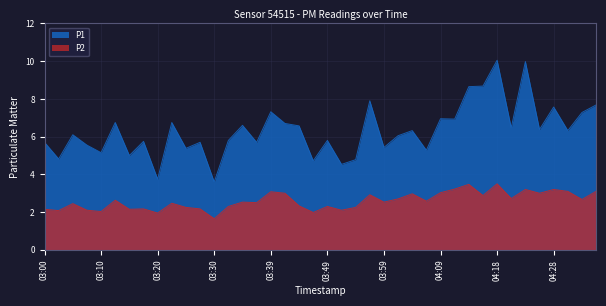

Reading left to right, transcribe all the data shown in this chart.

P1: 5.7	4.8	6.1	5.5	5.2	6.8	5.0	5.8	3.8	6.8	5.4	5.7	3.6	5.8	6.6	5.7	7.3	6.7	6.6	4.7	5.8	4.5	4.8	7.9	5.4	6.0	6.3	5.3	7.0	6.9	8.7	8.7	10.1	6.5	10.0	6.4	7.6	6.3	7.3	7.7
P2: 2.1	2.1	2.5	2.1	2.0	2.6	2.1	2.2	1.9	2.5	2.2	2.2	1.6	2.3	2.5	2.5	3.1	3.0	2.3	2.0	2.3	2.1	2.2	2.9	2.5	2.7	3.0	2.6	3.0	3.2	3.5	2.9	3.5	2.7	3.2	3.0	3.2	3.1	2.7	3.1